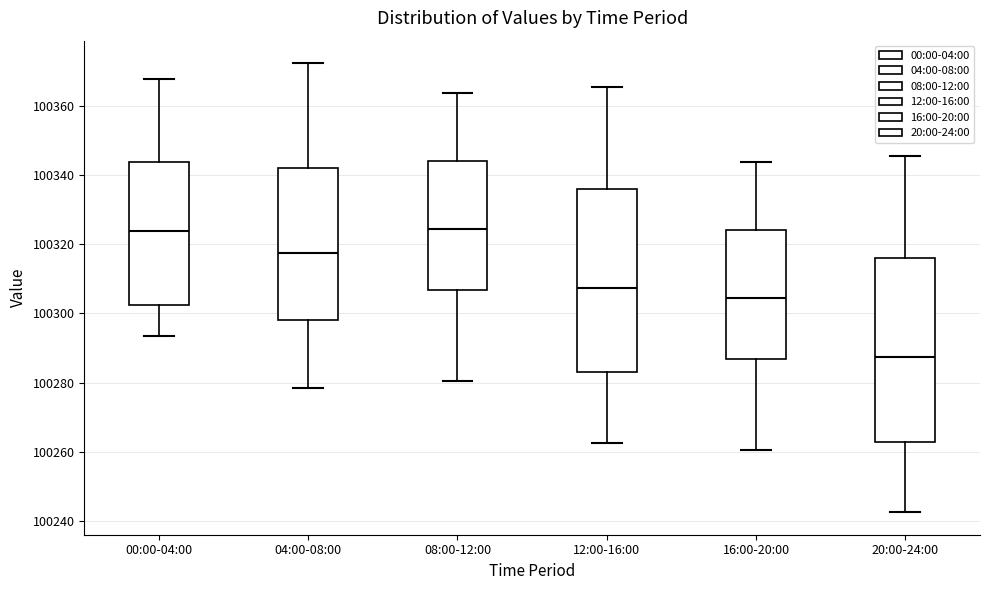

Reading left to right, read every box against the y-axis: the position of its median line, the range the box covers, and the ends of its whiskers. The values are not printed on the chart, so give them approximately, as read against the axis.

00:00-04:00: median 100324, box 100302 to 100344, whiskers 100294 to 100368
04:00-08:00: median 100318, box 100298 to 100342, whiskers 100278 to 100372
08:00-12:00: median 100324, box 100306 to 100344, whiskers 100280 to 100364
12:00-16:00: median 100308, box 100284 to 100336, whiskers 100262 to 100366
16:00-20:00: median 100304, box 100286 to 100324, whiskers 100260 to 100344
20:00-24:00: median 100288, box 100264 to 100316, whiskers 100242 to 100346